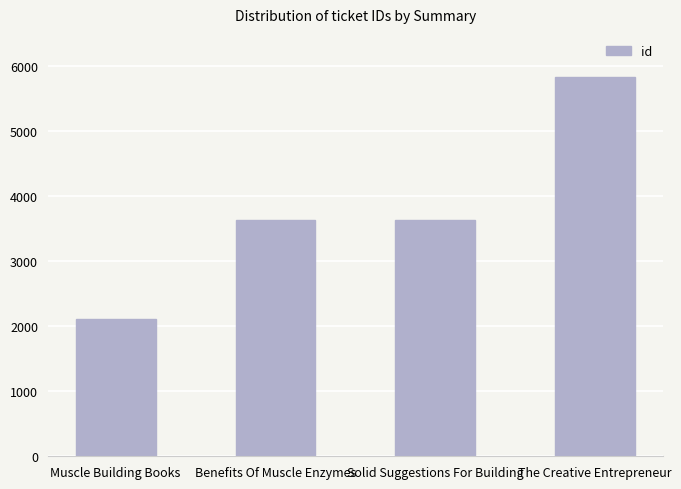

What is the difference between the second highest and minimum values?

1514